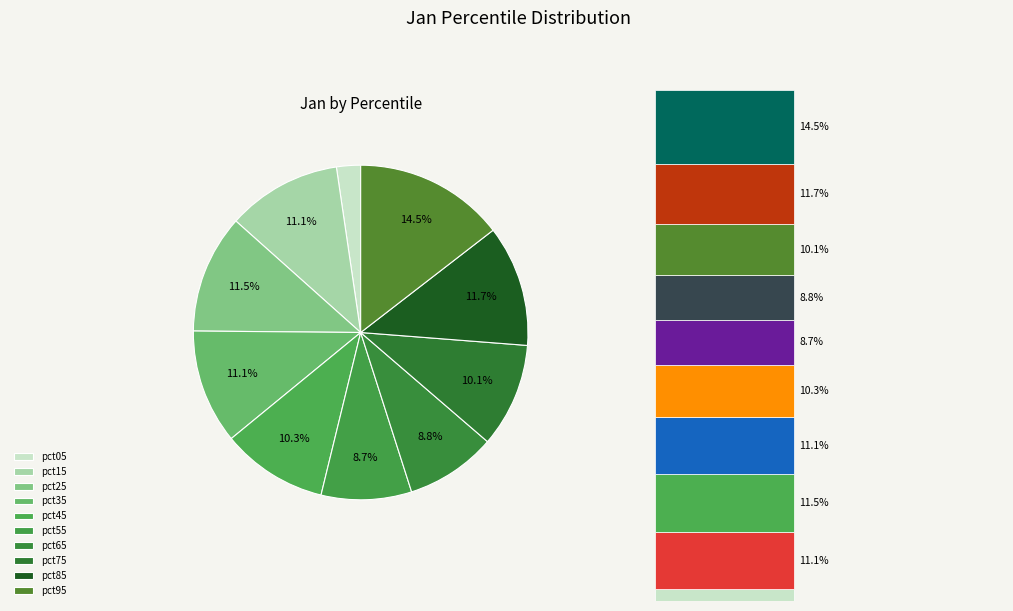

Rank the categories by value from highest to lowest.

pct95, pct85, pct25, pct15, pct35, pct45, pct75, pct65, pct55, pct05